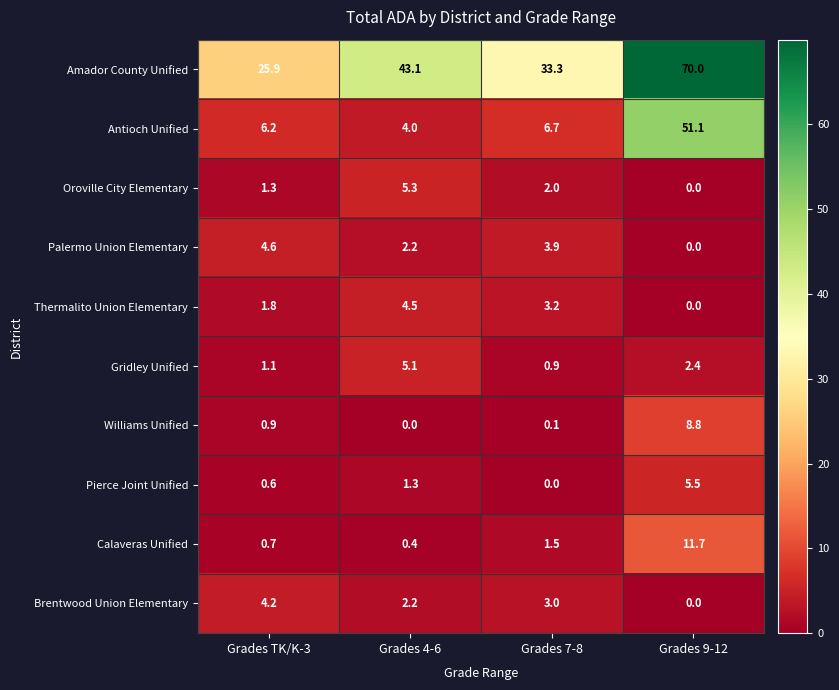

At which category is the sum across all series the highest?

Grades 9-12